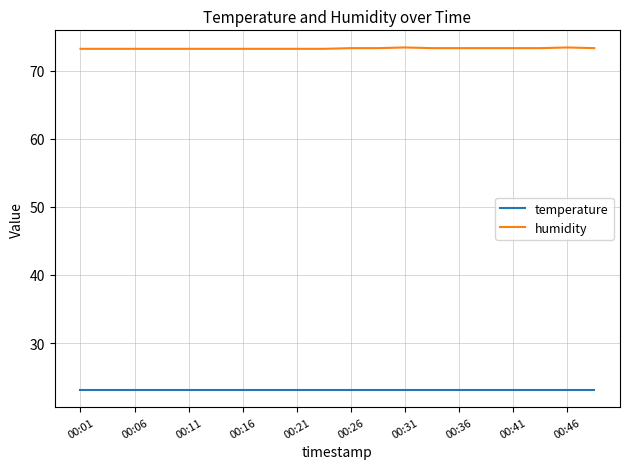

True or false: humidity and temperature intersect in this chart.

False